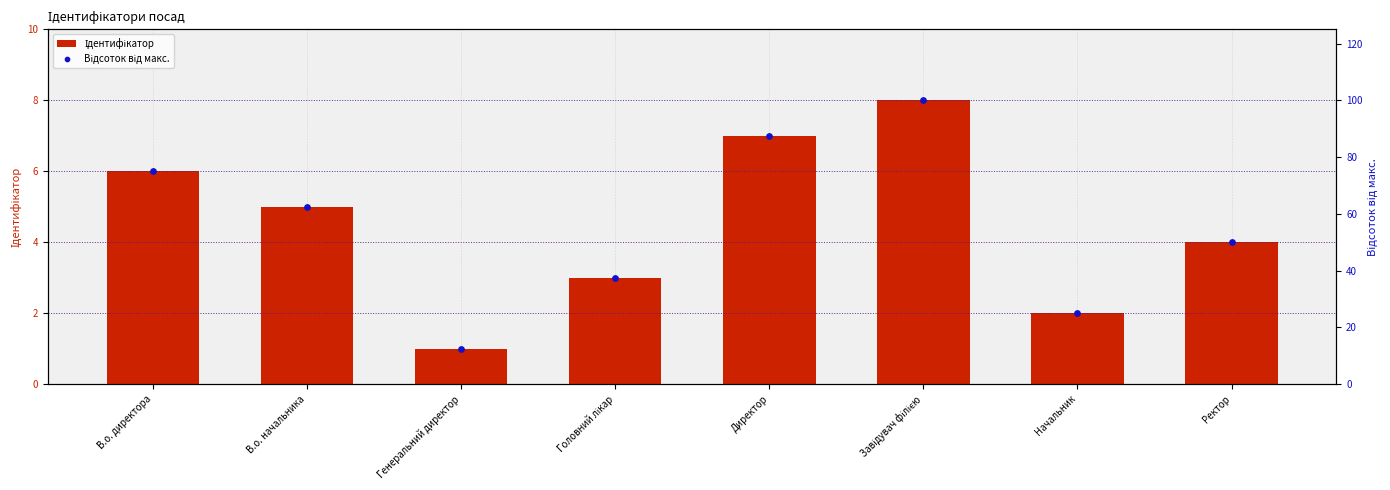

Which series has the largest Y range (max minus min)?

Відсоток від макс.